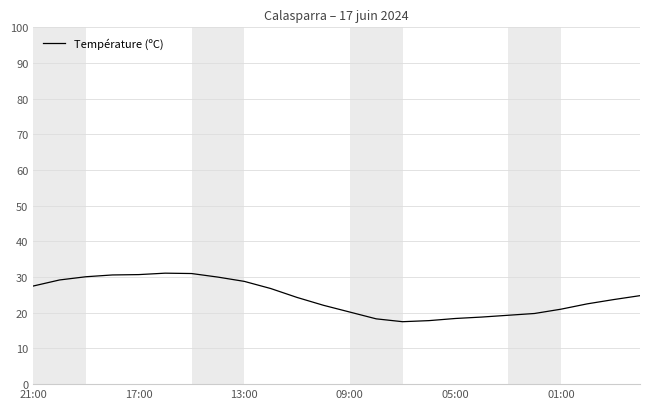

What is the minimum value shown in the chart?

17.5